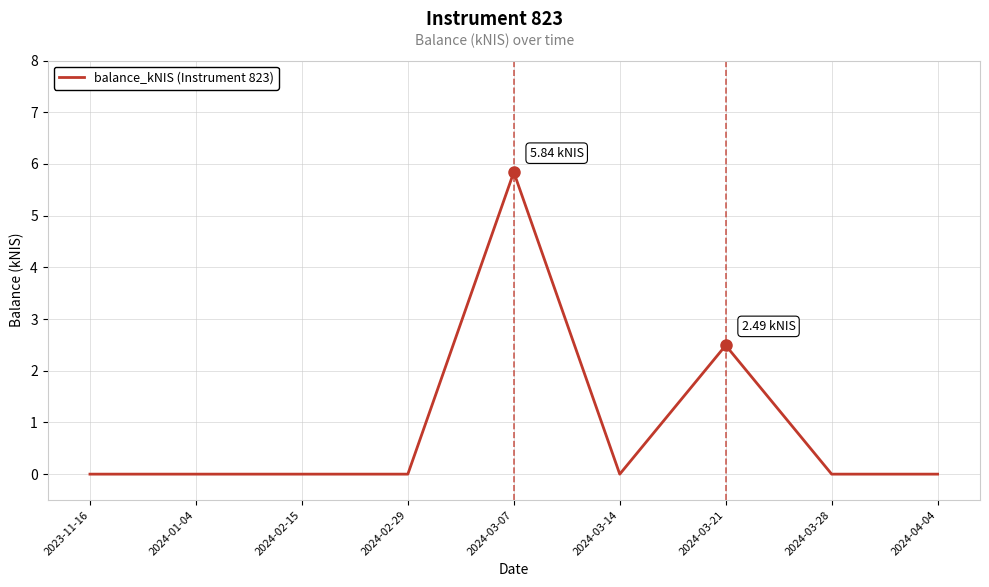

At which label is the value closest to 2?

2024-03-21